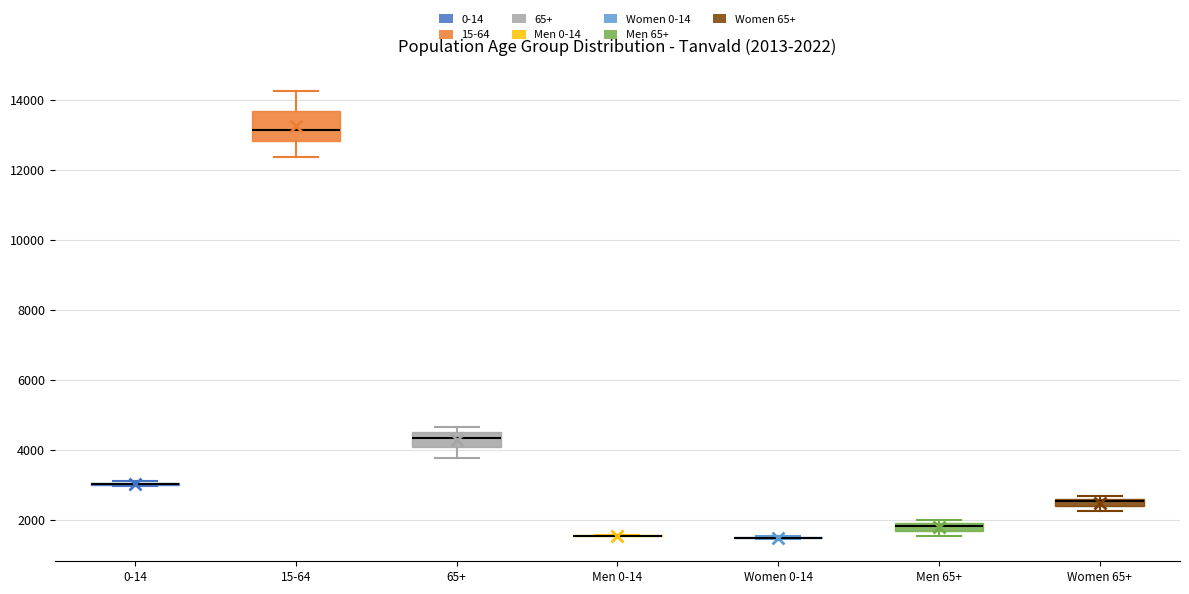

Comparing the boxes themselves (not the whiskers), which one is the tallest?

15-64